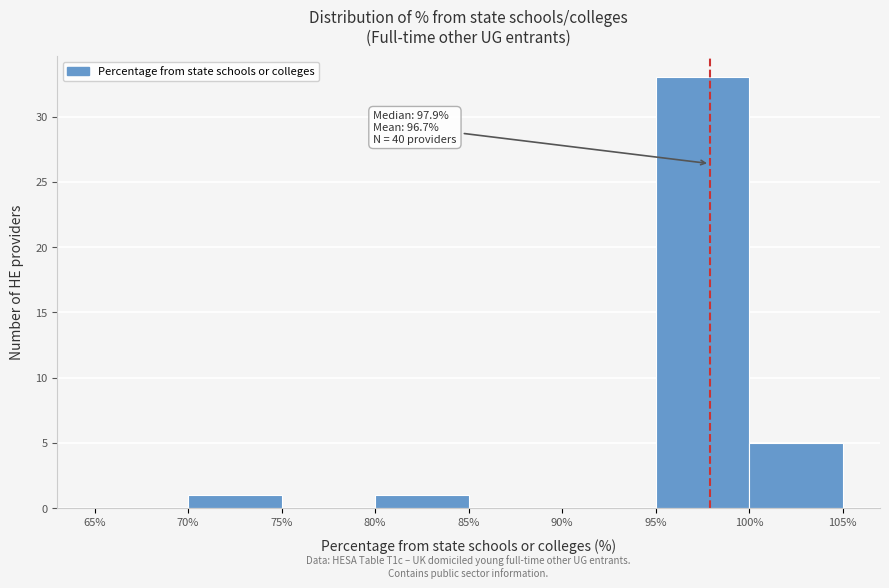

Over which range of the x-axis is the bar tallest?

95% to 100%